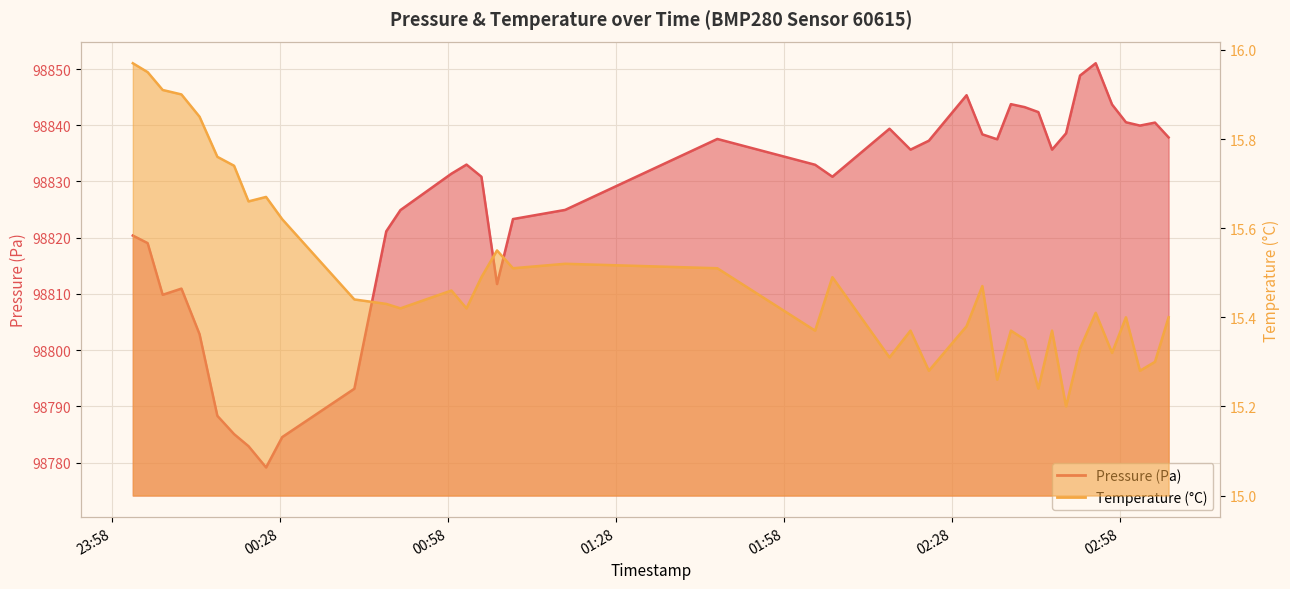

Which label corresponds to the smallest value in the chart?

2023-05-10T02:48:22